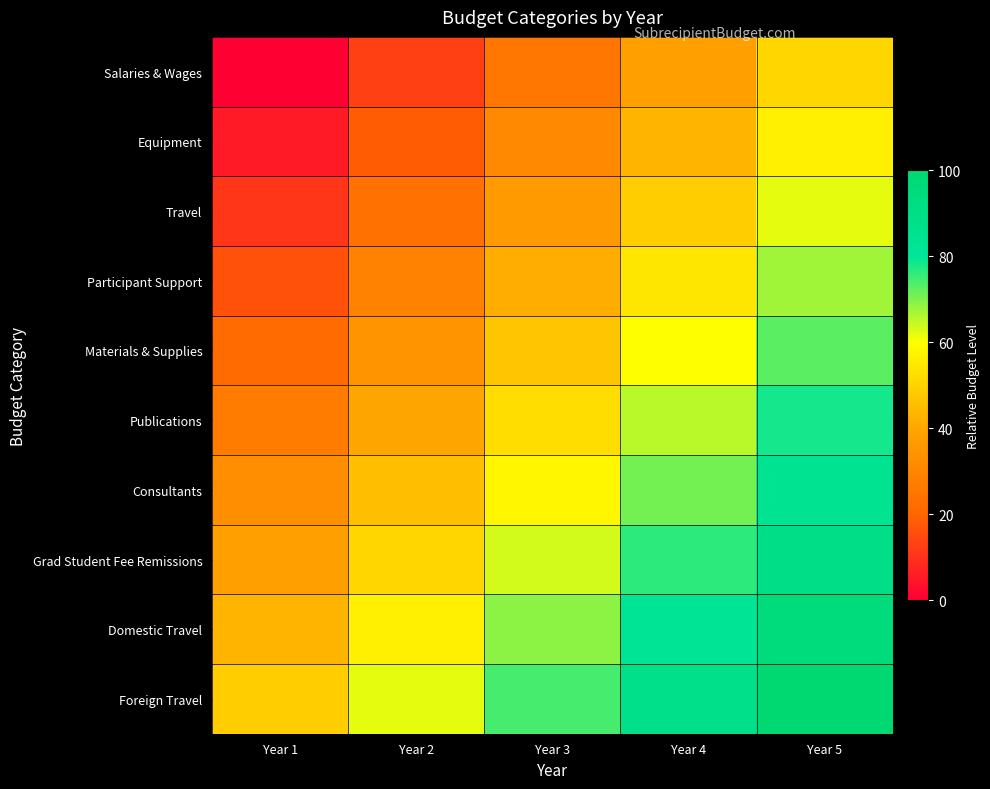

Reading left to right, list all the values displayed in this chart.

Salaries & Wages: Year 1=0.0	Year 2=12.7	Year 3=25.5	Year 4=38.2	Year 5=50.9
Equipment: Year 1=5.5	Year 2=18.2	Year 3=30.9	Year 4=43.6	Year 5=56.4
Travel: Year 1=10.9	Year 2=23.6	Year 3=36.4	Year 4=49.1	Year 5=61.8
Participant Support: Year 1=16.4	Year 2=29.1	Year 3=41.8	Year 4=54.5	Year 5=67.3
Materials & Supplies: Year 1=21.8	Year 2=34.5	Year 3=47.3	Year 4=60.0	Year 5=72.7
Publications: Year 1=27.3	Year 2=40.0	Year 3=52.7	Year 4=65.5	Year 5=78.2
Consultants: Year 1=32.7	Year 2=45.5	Year 3=58.2	Year 4=70.9	Year 5=83.6
Grad Student Fee Remissions: Year 1=38.2	Year 2=50.9	Year 3=63.6	Year 4=76.4	Year 5=89.1
Domestic Travel: Year 1=43.6	Year 2=56.4	Year 3=69.1	Year 4=81.8	Year 5=94.5
Foreign Travel: Year 1=49.1	Year 2=61.8	Year 3=74.5	Year 4=87.3	Year 5=100.0